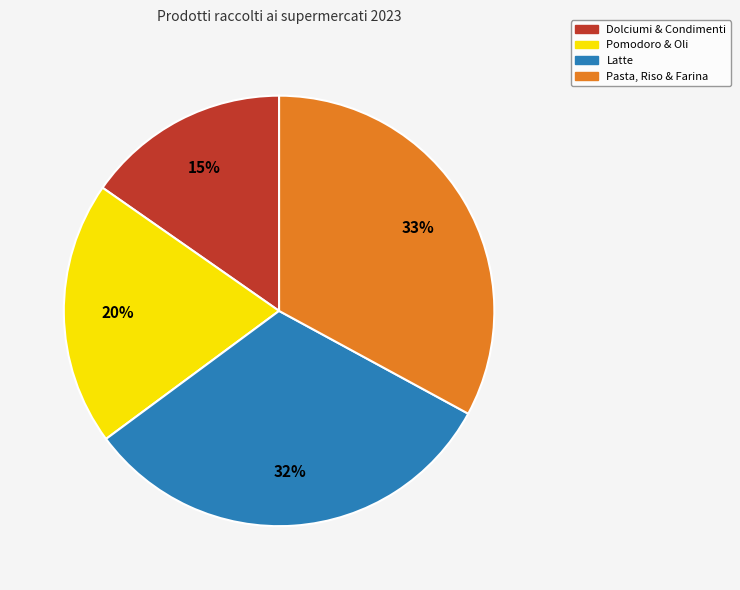

To the nearest percent, what is the average slice percentage?

25%